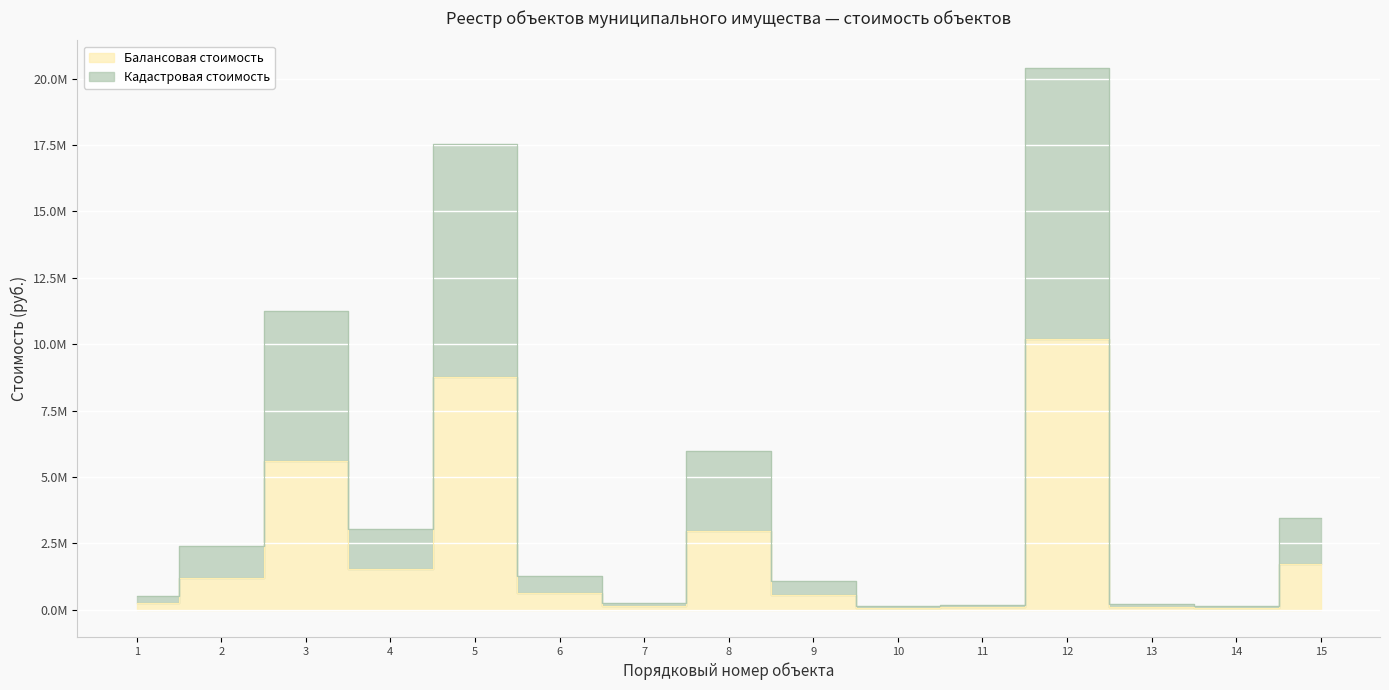

At how many categories does at least one series exceed 10245291?

3